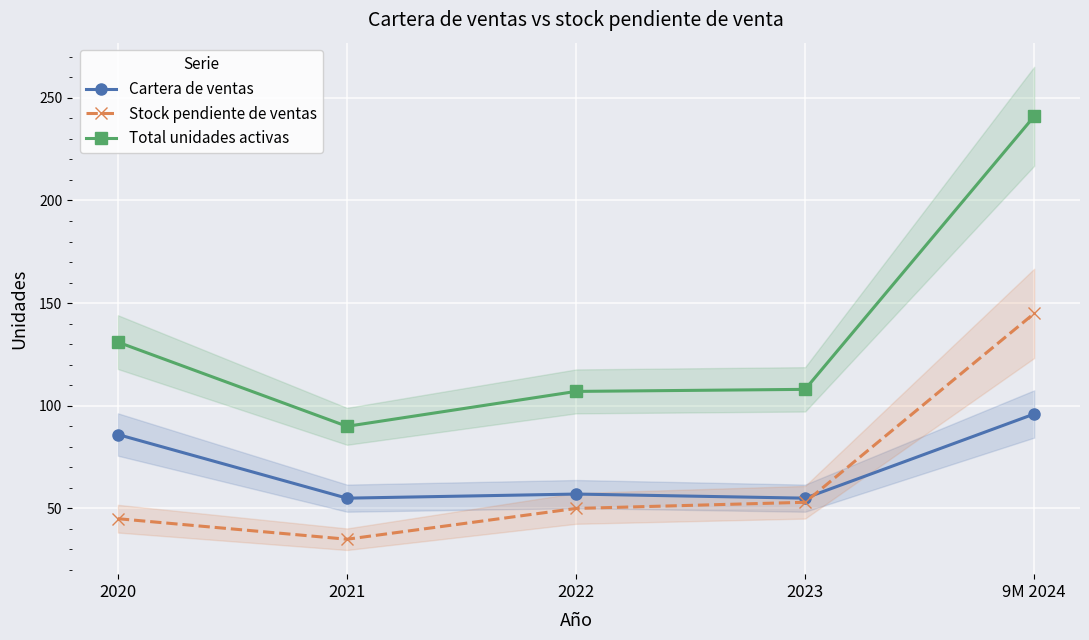

How many data points in Total unidades activas are less than 108?

2